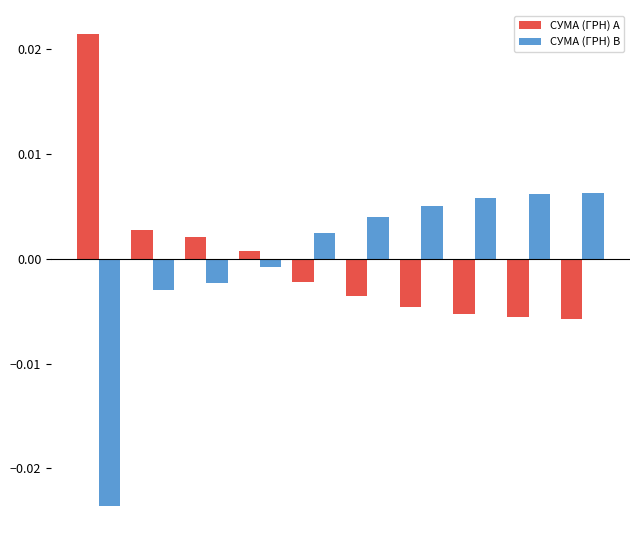

Which series has the widest spread of values?

СУМА (ГРН) B